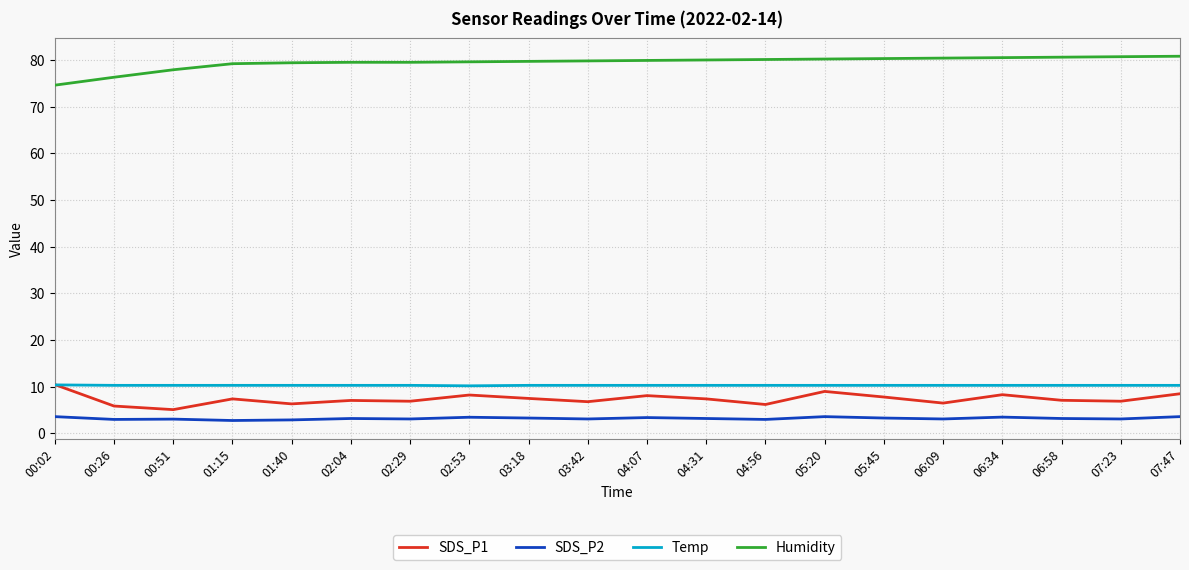

Which series has the largest total across all categories?

Humidity